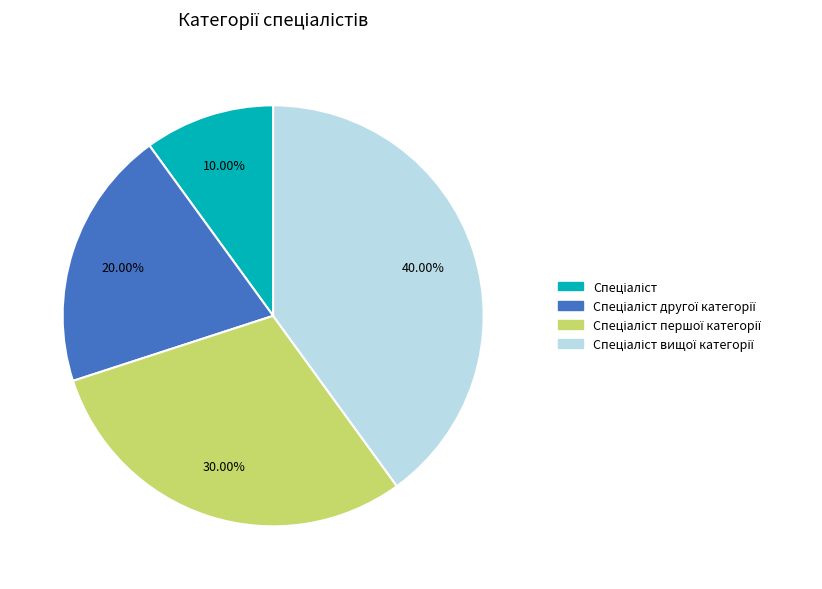

Count the number of slices in the pie.

4